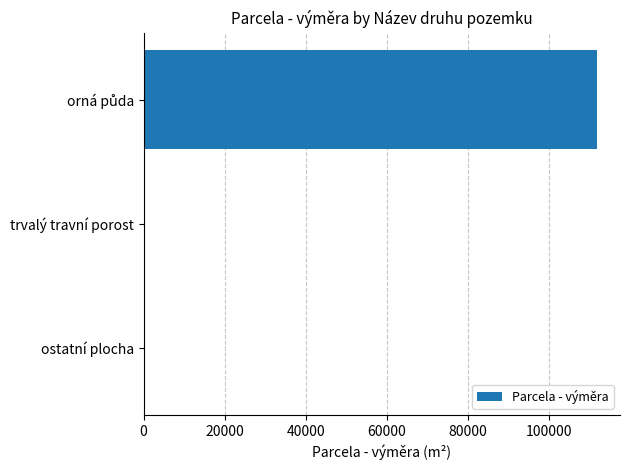

What is the maximum value shown in the chart?

111958